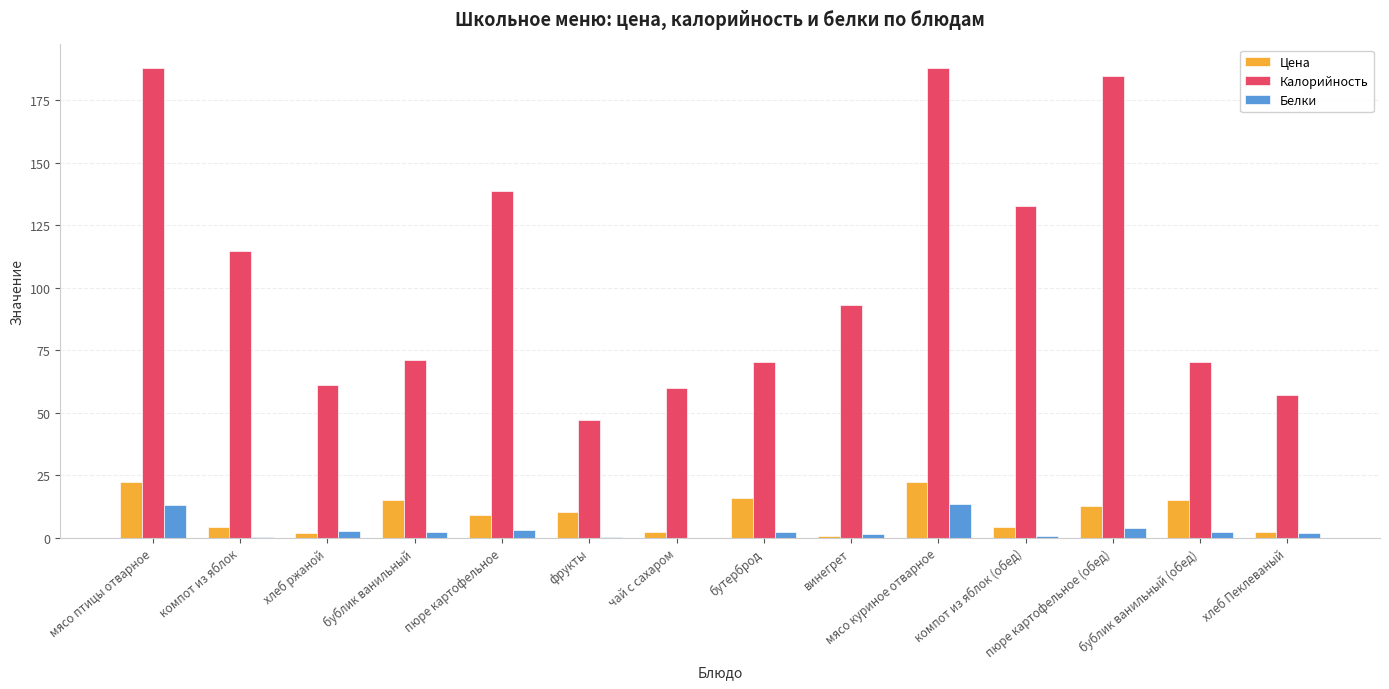

Is it true that Калорийность equals 61.8 at фрукты?

False